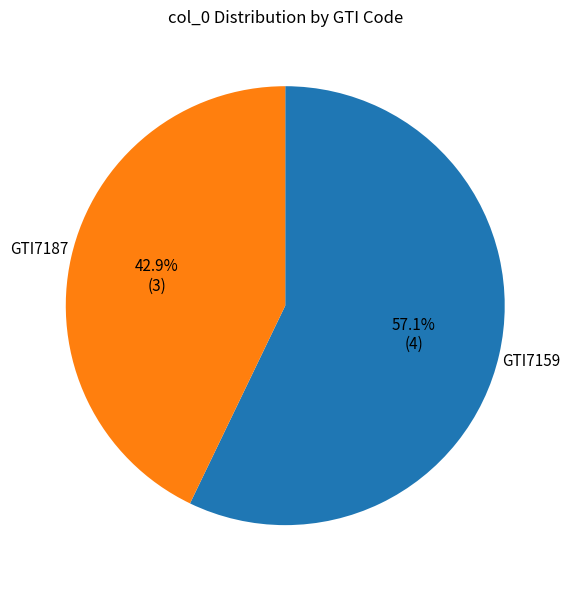

Does any single category account for the majority?

Yes